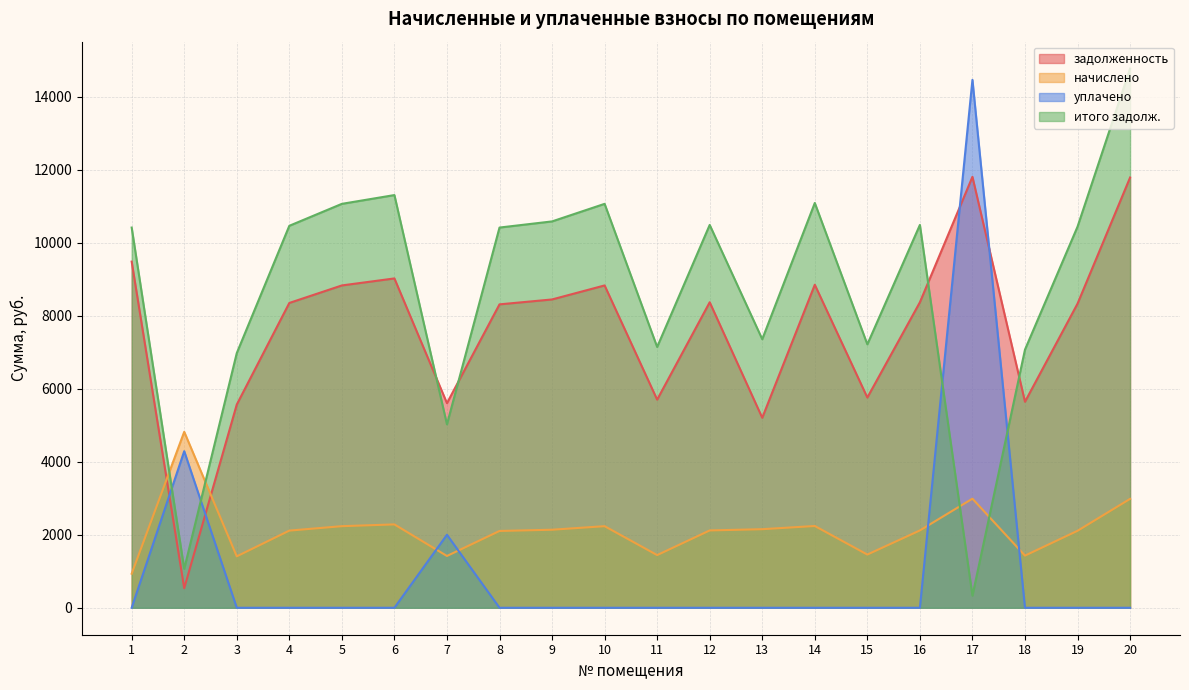

What is the minimum value for итого задолж.?

332.1